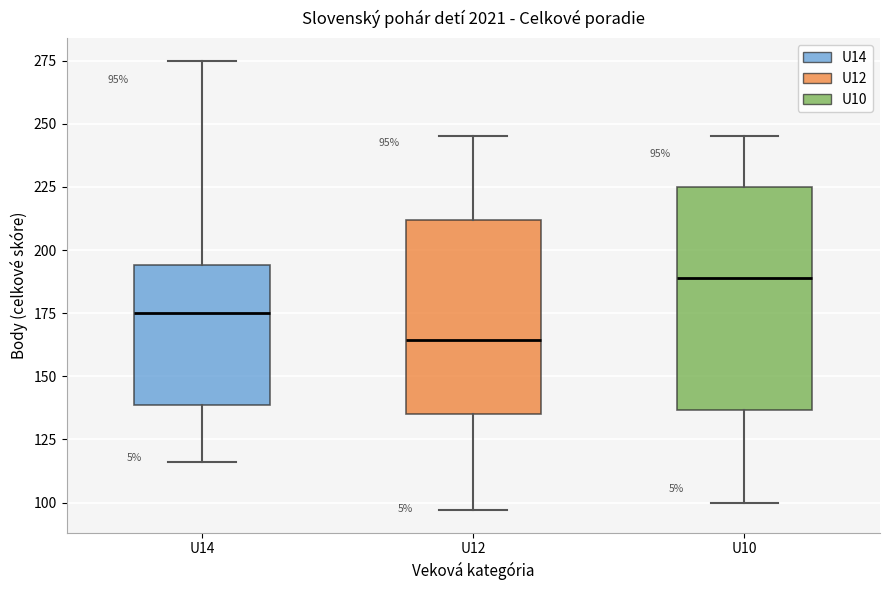

Which box's median line is the highest?

U10